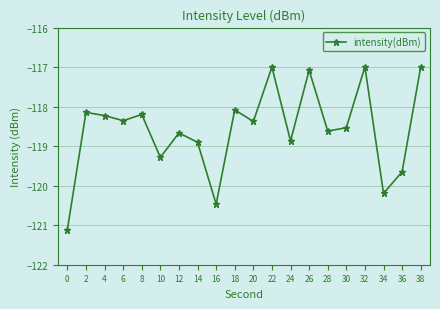

Reading left to right, extract all data points from this chart.

-121.1	-118.1	-118.2	-118.4	-118.2	-119.3	-118.7	-118.9	-120.5	-118.1	-118.4	-117.0	-118.9	-117.1	-118.6	-118.5	-117.0	-120.2	-119.6	-117.0